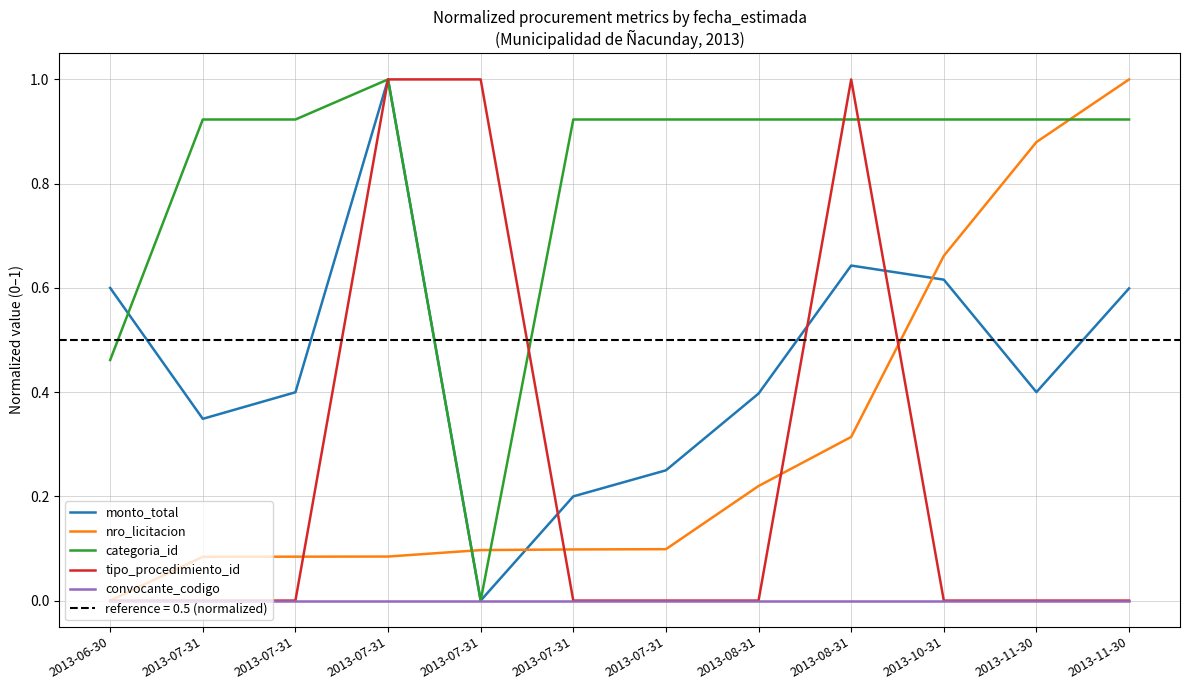

Which has a higher value, 2013-11-30 or 2013-07-31?

2013-11-30